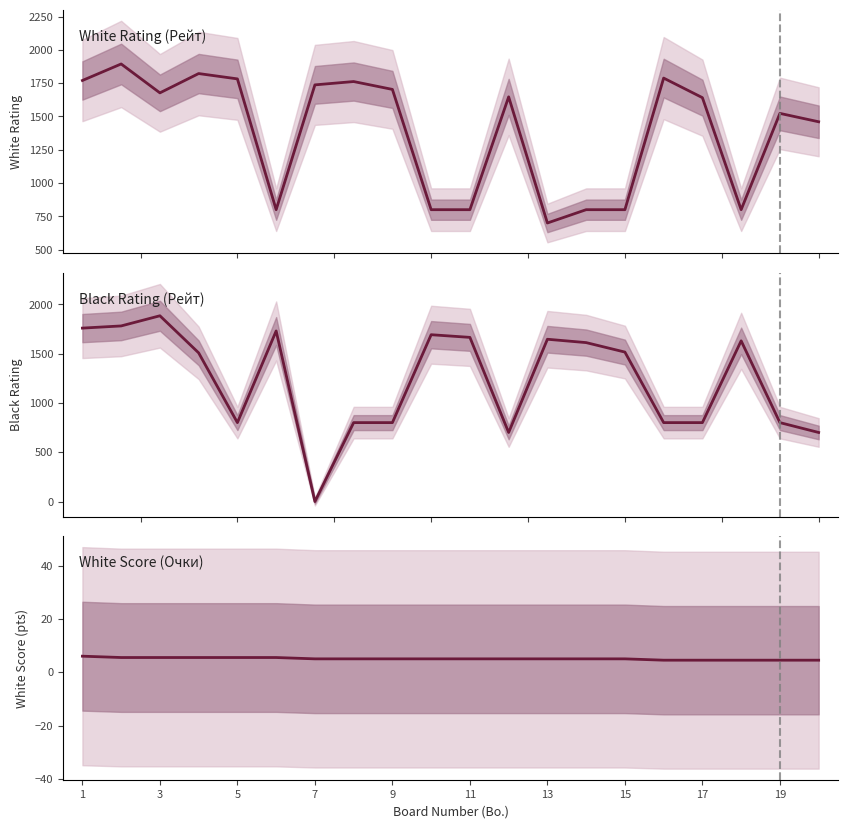

True or false: White Score (Очки) has a value of 5.0 at 13.

True